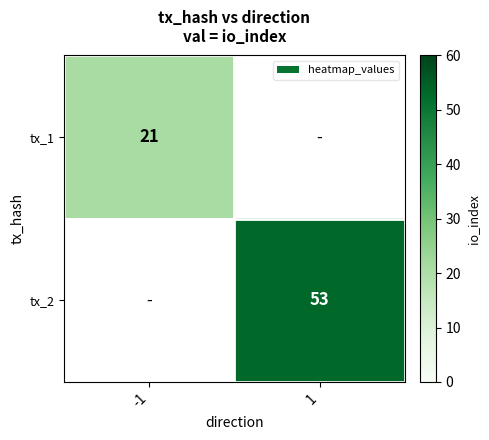

True or false: tx_1 has a value of 21 at -1.

True